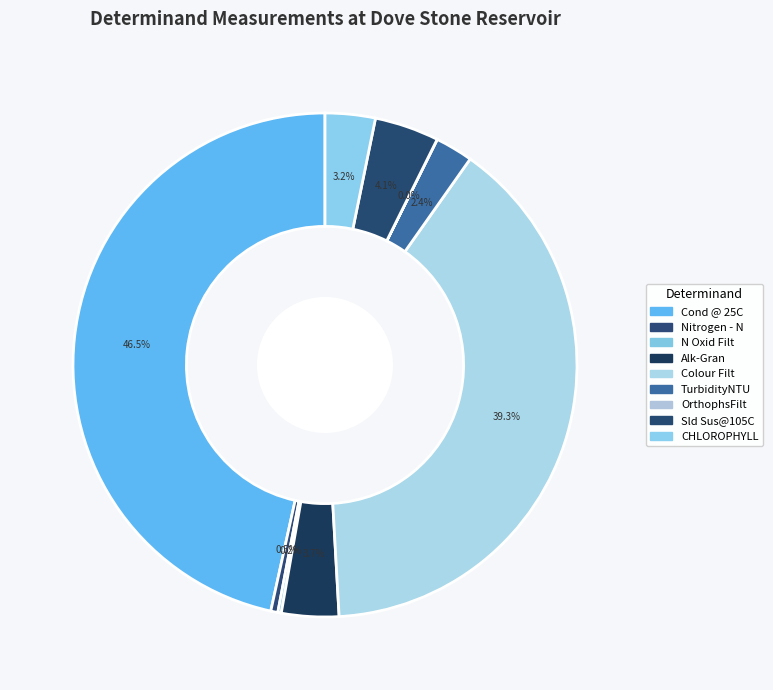

To the nearest percent, what is the combined percentage of OrthophsFilt and Cond @ 25C?

47%